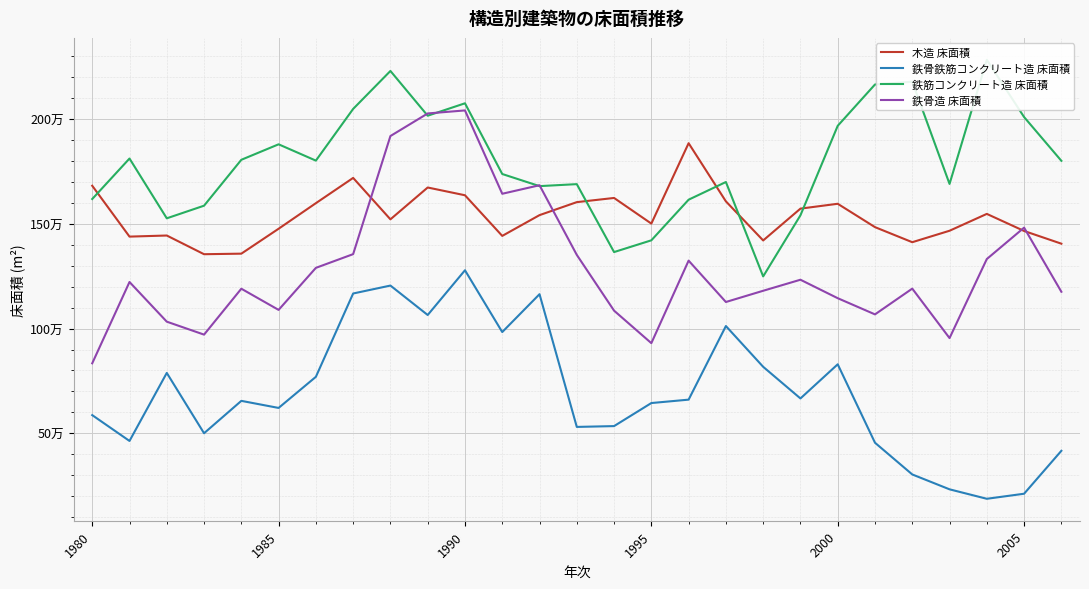

How many lines are shown in the chart?

4